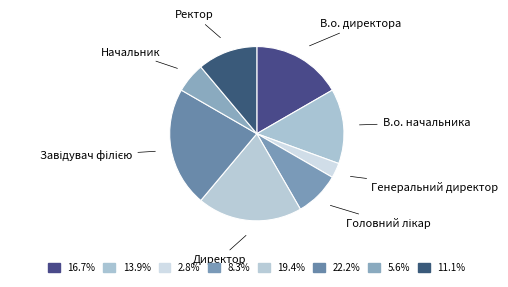

Does Ректор account for over 50% of the chart?

No